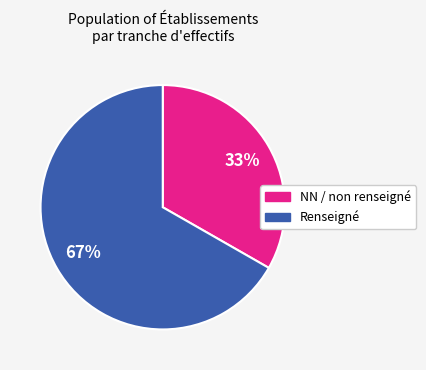

Which category has the smallest portion of the pie?

NN / non renseigné